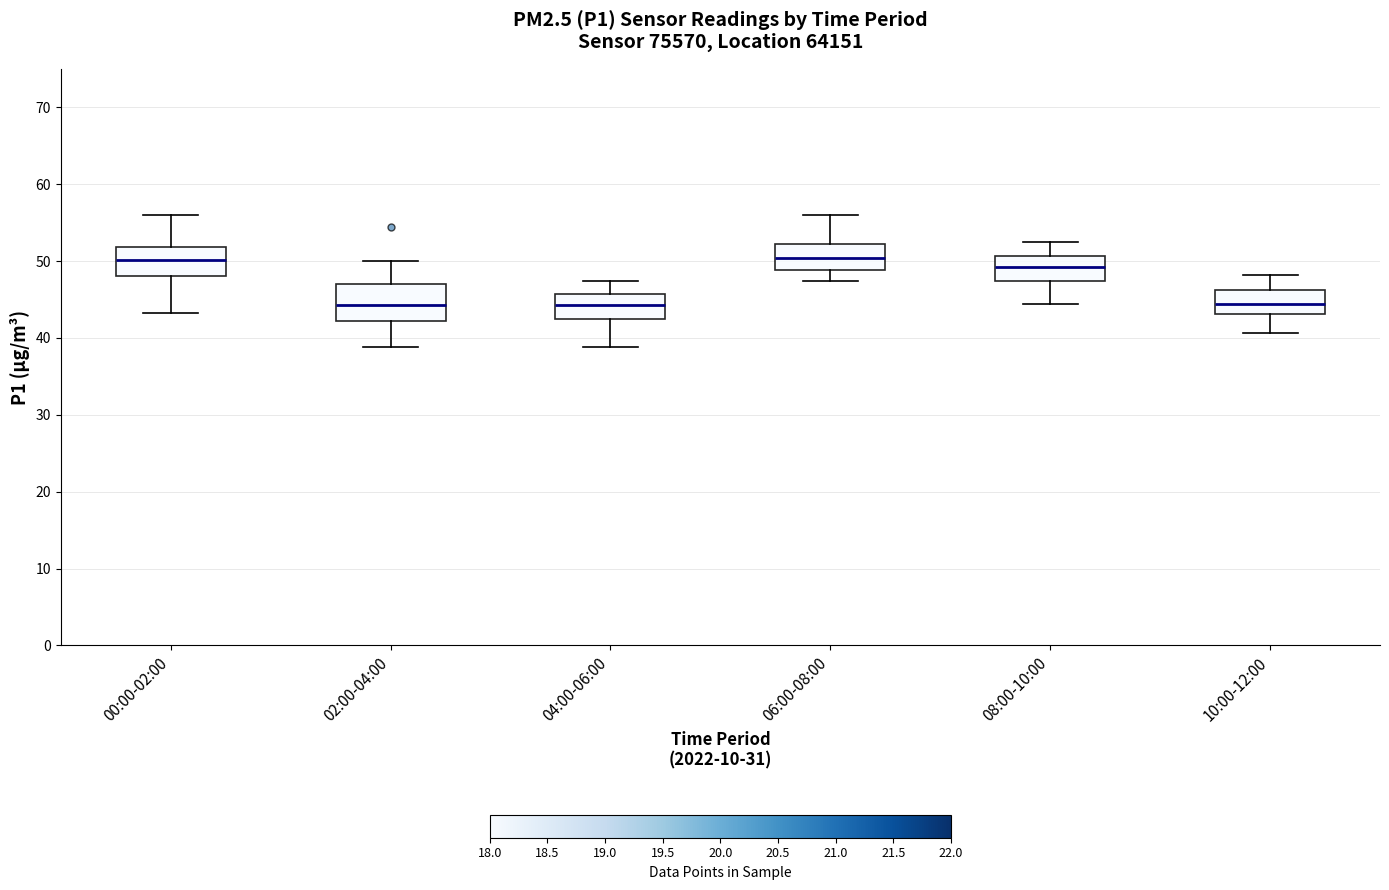

Reading left to right, read every box against the y-axis: the position of its median line, the range the box covers, and the ends of its whiskers. The values are not printed on the chart, so give them approximately, as read against the axis.

00:00-02:00: median 50, box 48 to 52, whiskers 43 to 56
02:00-04:00: median 44, box 42 to 47, whiskers 39 to 50
04:00-06:00: median 44, box 42 to 46, whiskers 39 to 47
06:00-08:00: median 50, box 49 to 52, whiskers 47 to 56
08:00-10:00: median 49, box 47 to 51, whiskers 44 to 52
10:00-12:00: median 44, box 43 to 46, whiskers 41 to 48